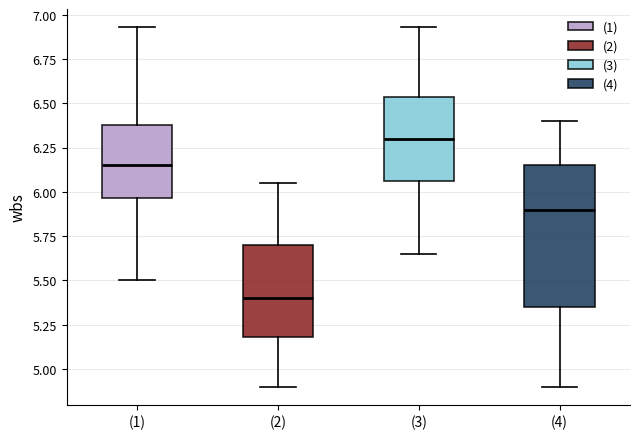

Reading left to right, transcribe this box plot: for each box, give where its median line is, the range the box spans, and where its two whiskers end, as read against the y-axis. The values are not printed on the chart, so give them approximately, as read against the axis.

(1): median 6.15, box 5.95 to 6.40, whiskers 5.50 to 6.95
(2): median 5.40, box 5.20 to 5.70, whiskers 4.90 to 6.05
(3): median 6.30, box 6.05 to 6.55, whiskers 5.65 to 6.95
(4): median 5.90, box 5.35 to 6.15, whiskers 4.90 to 6.40